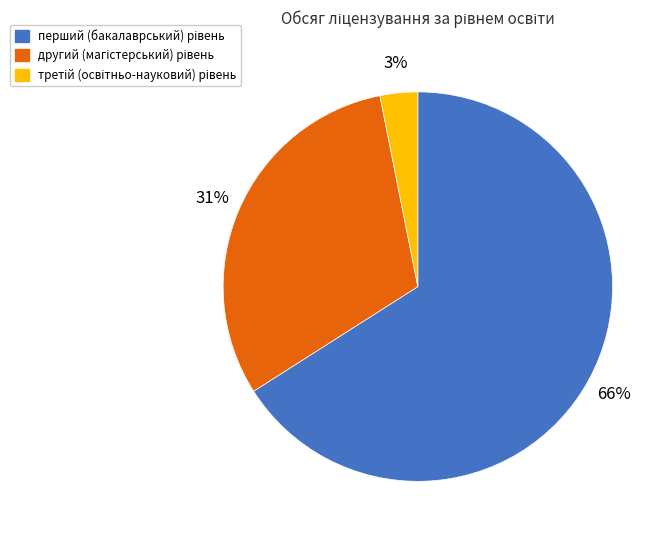

To the nearest percent, what is the average slice percentage?

33%